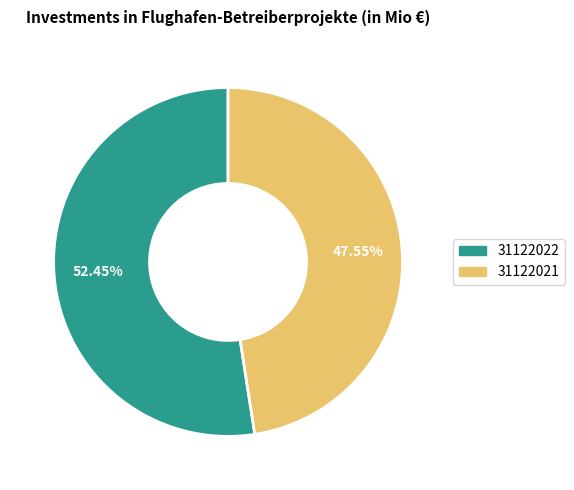

What is the total percentage of 31122022 and 31122021?

100.0%